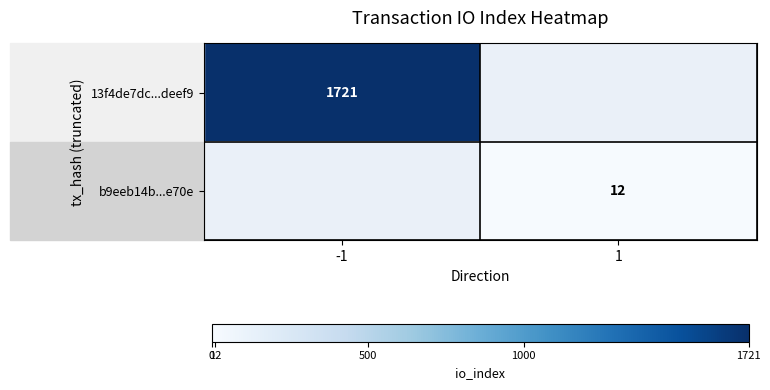

Is it true that b9eeb14b...e70e equals 12 at 1?

True